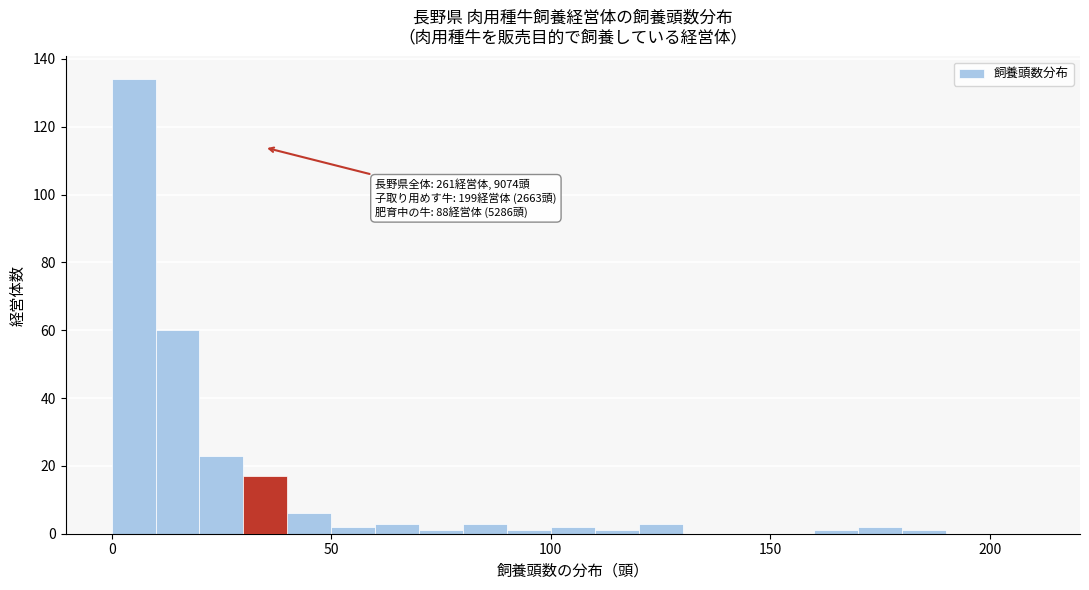

Read against the x-axis, roughly where is the centre of the tallest bar?

5